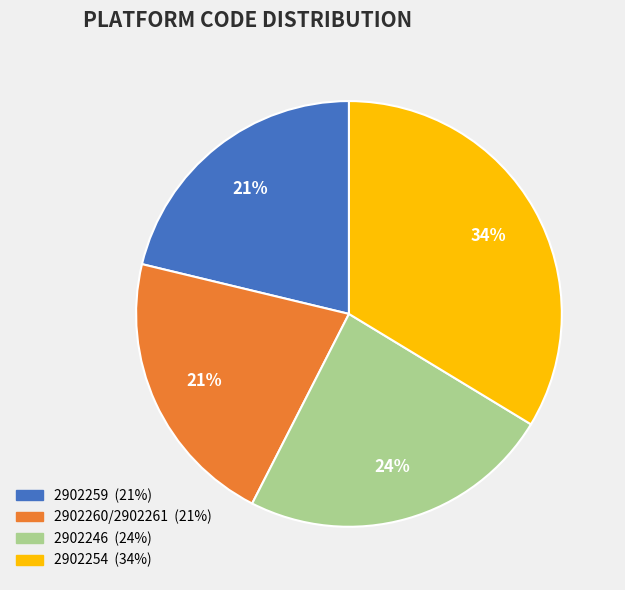

Is there any slice that represents more than half of the pie?

No